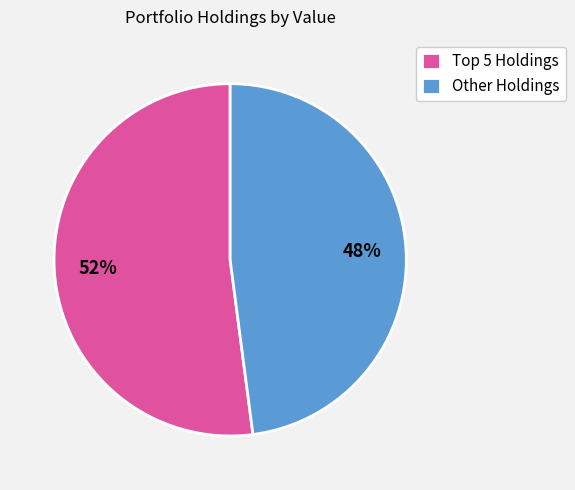

To the nearest percent, what is the difference between the largest and smallest slice percentages?

4%